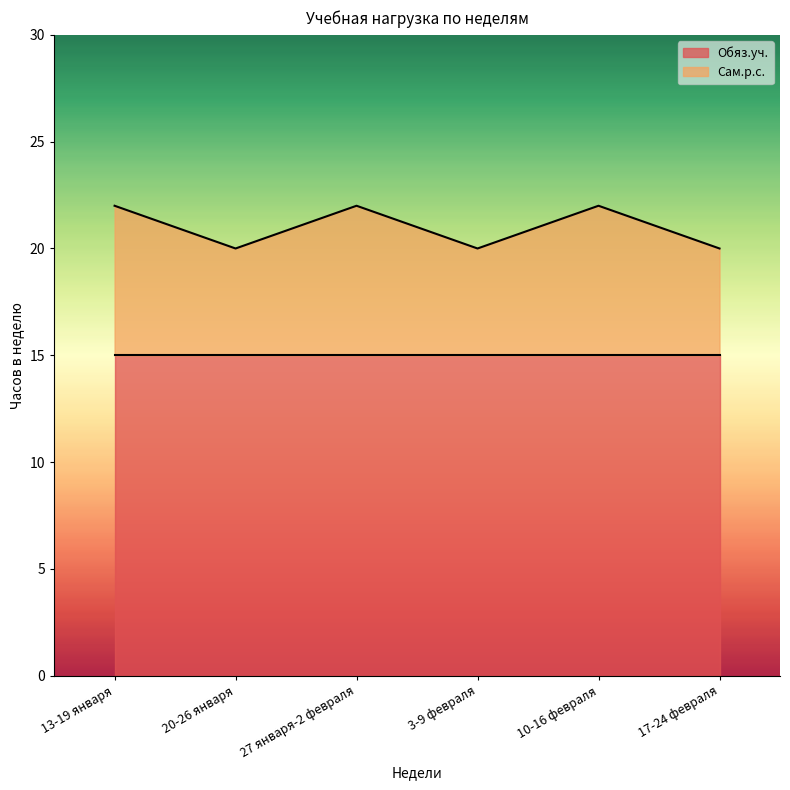

Read the value at 17-24 февраля.

20